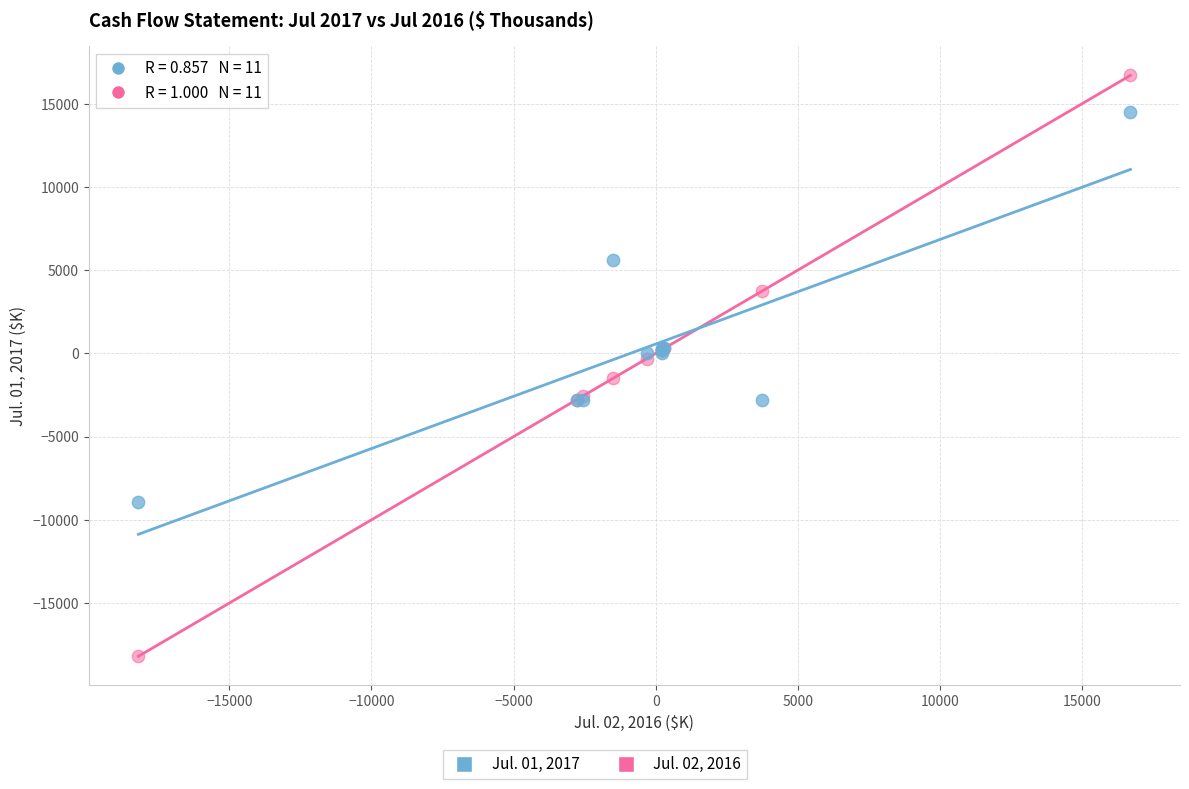

Which series has the widest spread of Y values?

Jul. 02, 2016